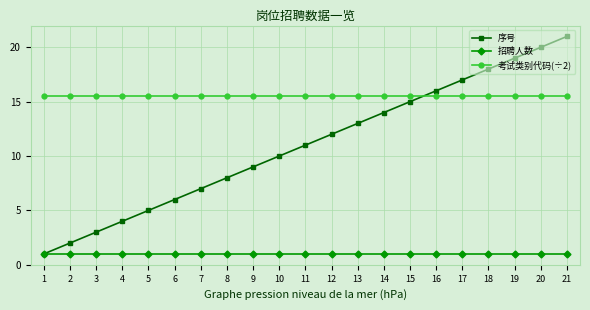

Reading left to right, transcribe all the data shown in this chart.

序号: 1.0	2.0	3.0	4.0	5.0	6.0	7.0	8.0	9.0	10.0	11.0	12.0	13.0	14.0	15.0	16.0	17.0	18.0	19.0	20.0	21.0
招聘人数: 1.0	1.0	1.0	1.0	1.0	1.0	1.0	1.0	1.0	1.0	1.0	1.0	1.0	1.0	1.0	1.0	1.0	1.0	1.0	1.0	1.0
考试类别代码(÷2): 15.5	15.5	15.5	15.5	15.5	15.5	15.5	15.5	15.5	15.5	15.5	15.5	15.5	15.5	15.5	15.5	15.5	15.5	15.5	15.5	15.5